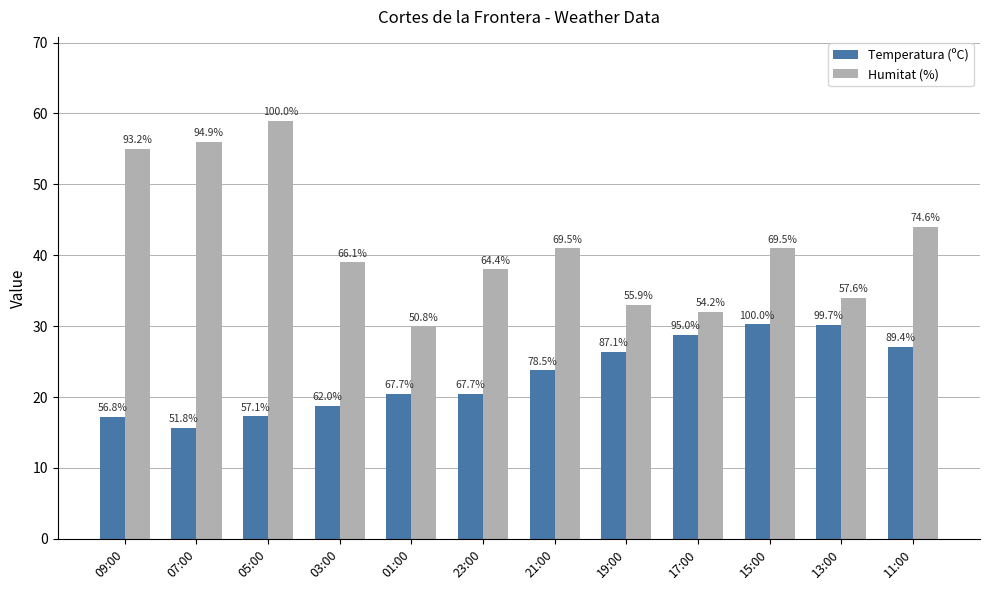

Reading left to right, list all the values displayed in this chart.

Temperatura (ºC): 17.2	15.7	17.3	18.8	20.5	20.5	23.8	26.4	28.8	30.3	30.2	27.1
Humitat (%): 55.0	56.0	59.0	39.0	30.0	38.0	41.0	33.0	32.0	41.0	34.0	44.0